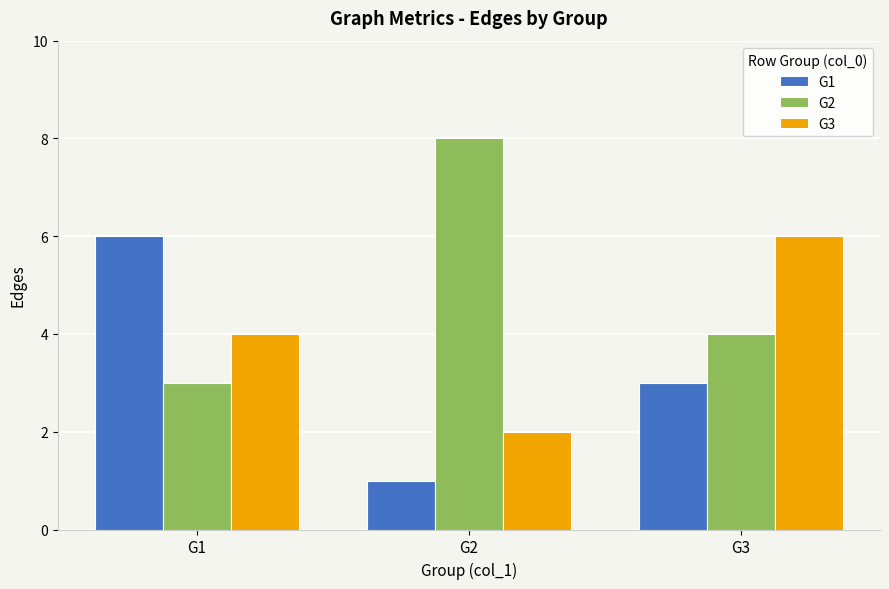

How many bars are there in total?

9